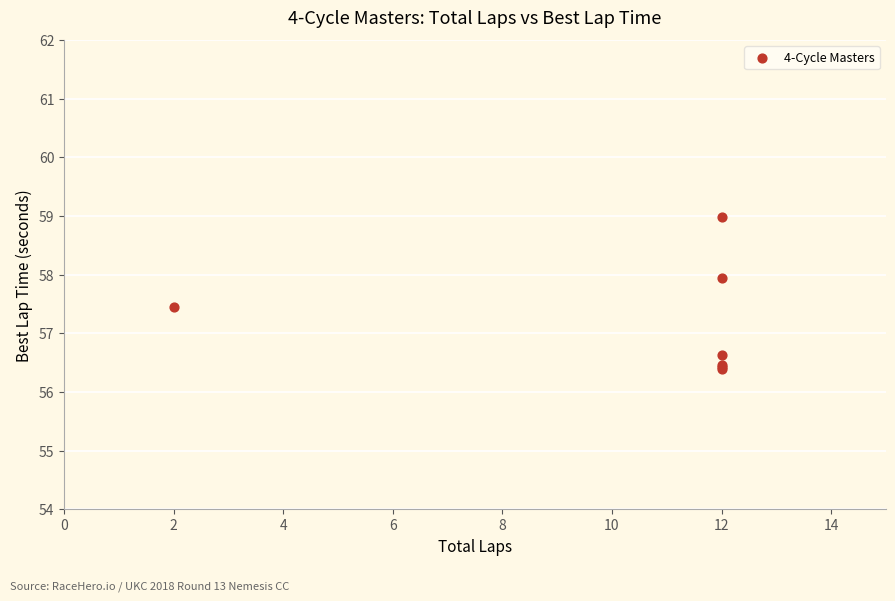

What Y value in the scatter plot is closest to 57?

56.6